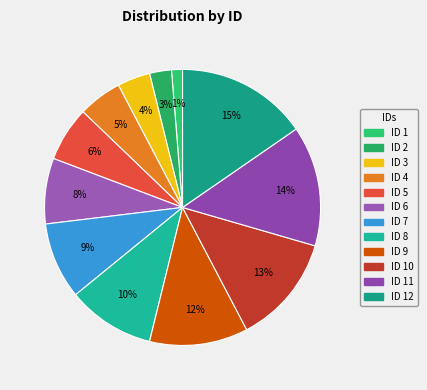

Rank the categories by value from highest to lowest.

ID 12, ID 11, ID 10, ID 9, ID 8, ID 7, ID 6, ID 5, ID 4, ID 3, ID 2, ID 1